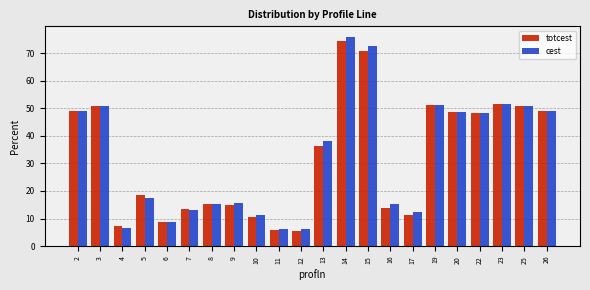

The value of totcest at 2 is 17.4. True or false?

False